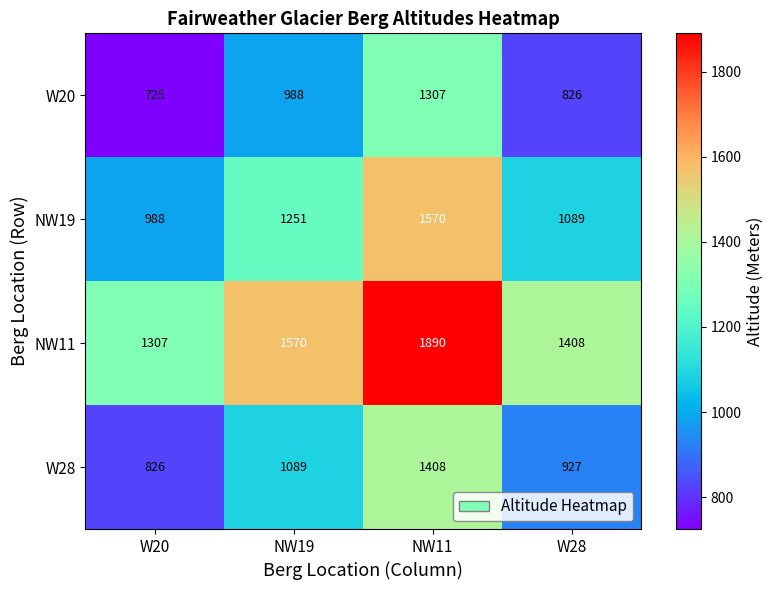

What is the smallest value displayed?

725